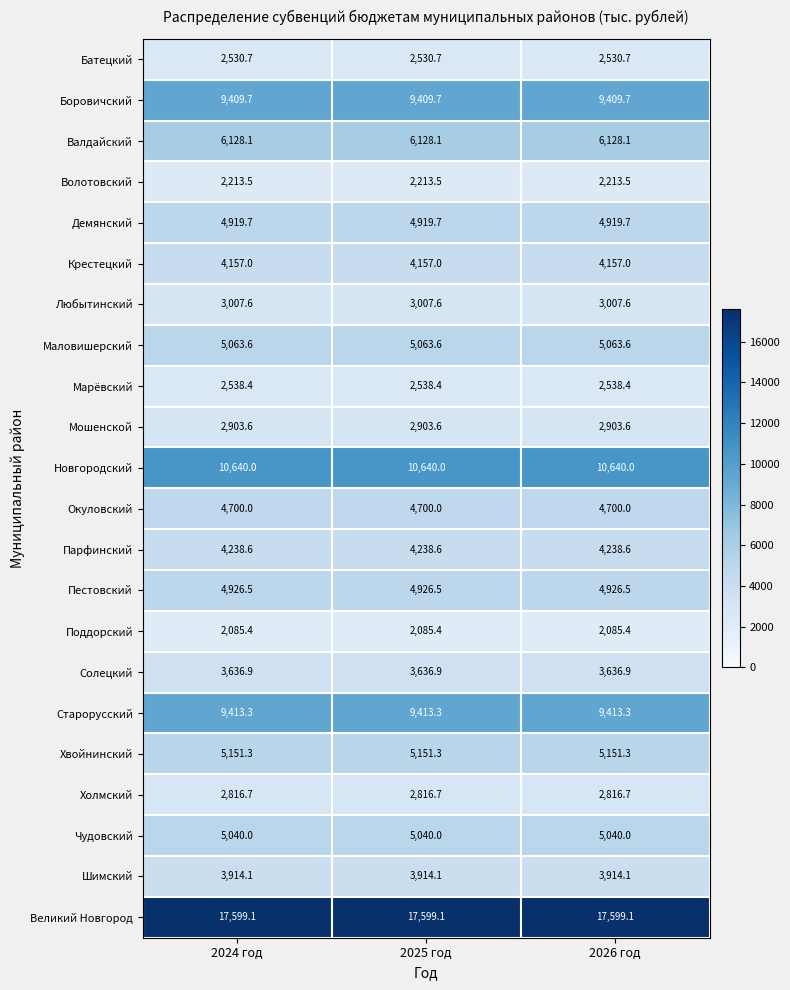

True or false: Валдайский has a value of 2198.5 at 2024 год.

False